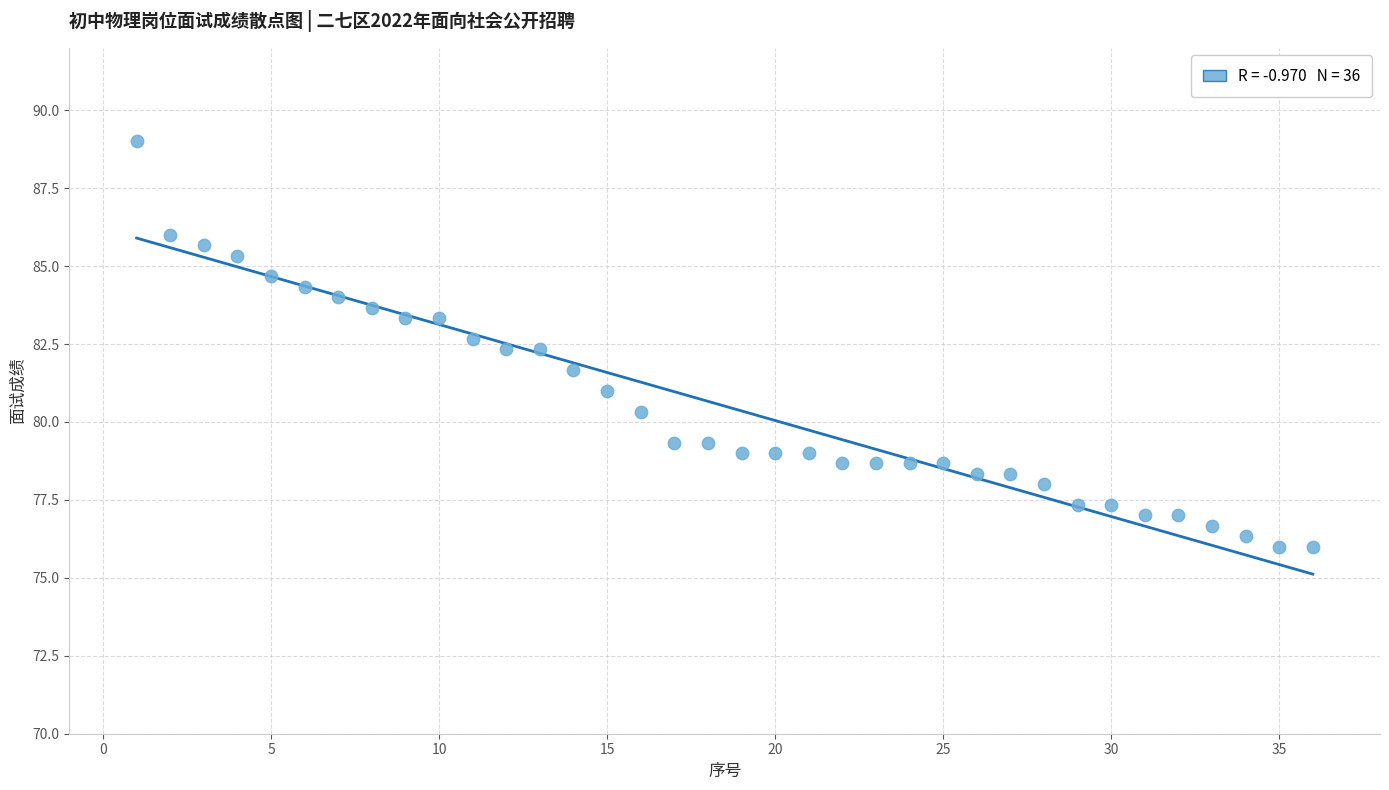

What is the range of Y values (max minus min)?

13.0